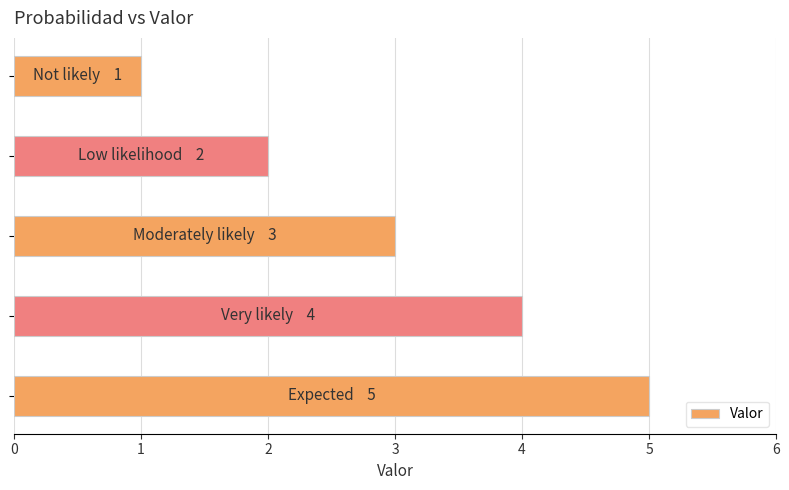

What is the difference between the maximum and minimum values?

4